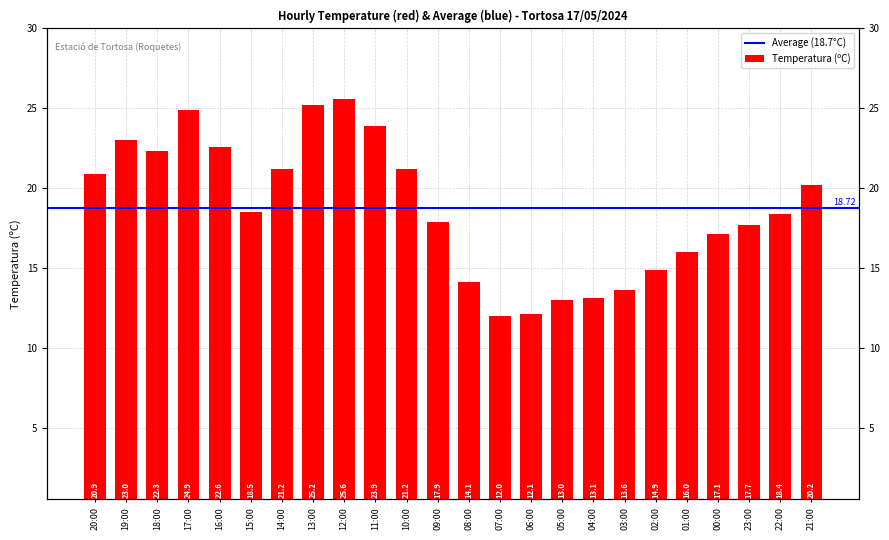

Reading left to right, extract all data points from this chart.

20:00=20.9	19:00=23.0	18:00=22.3	17:00=24.9	16:00=22.6	15:00=18.5	14:00=21.2	13:00=25.2	12:00=25.6	11:00=23.9	10:00=21.2	09:00=17.9	08:00=14.1	07:00=12.0	06:00=12.1	05:00=13.0	04:00=13.1	03:00=13.6	02:00=14.9	01:00=16.0	00:00=17.1	23:00=17.7	22:00=18.4	21:00=20.2